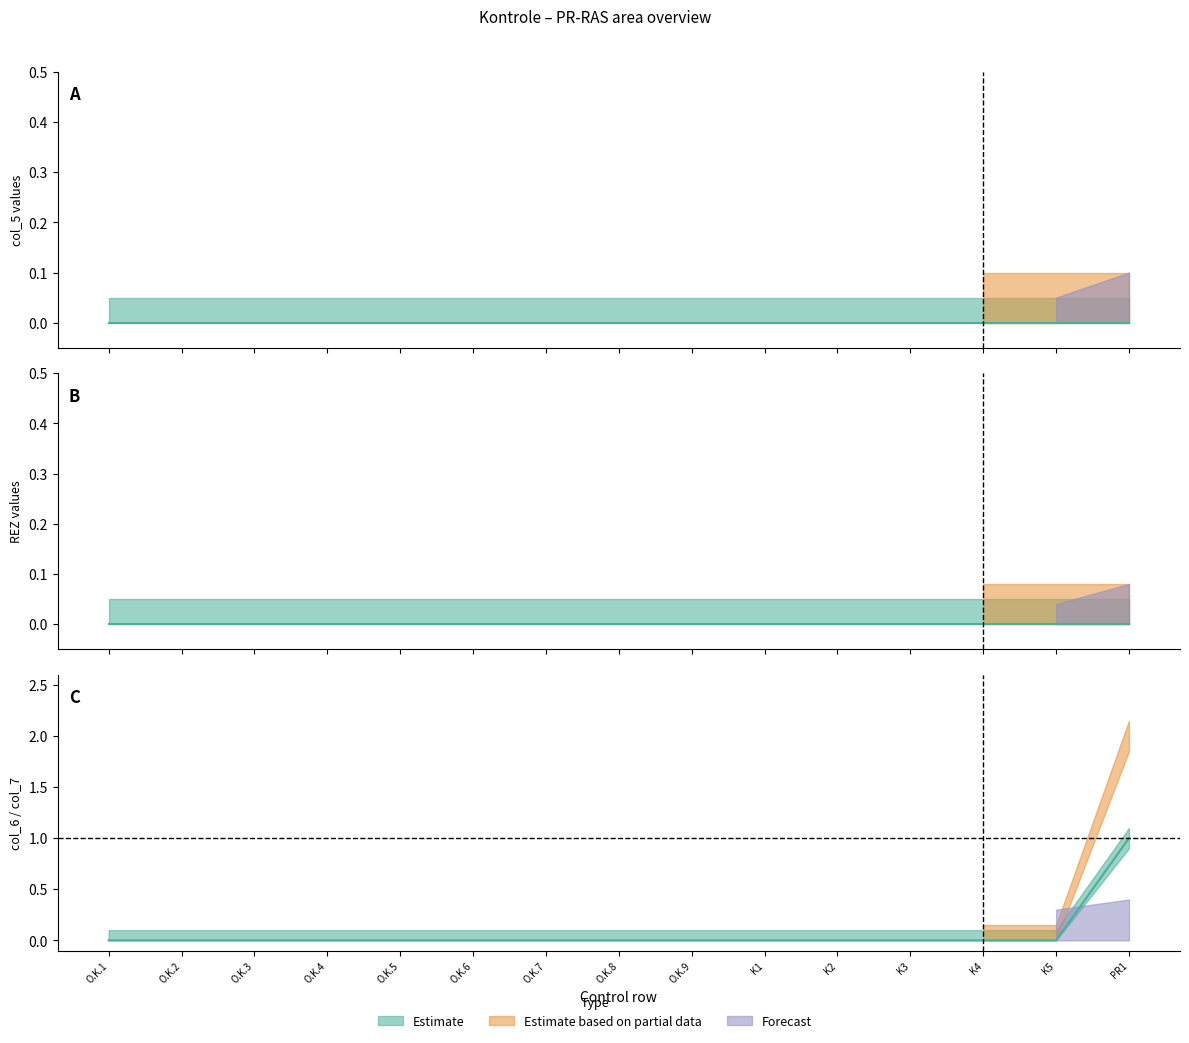

Between 11 and 13, which is larger?

11